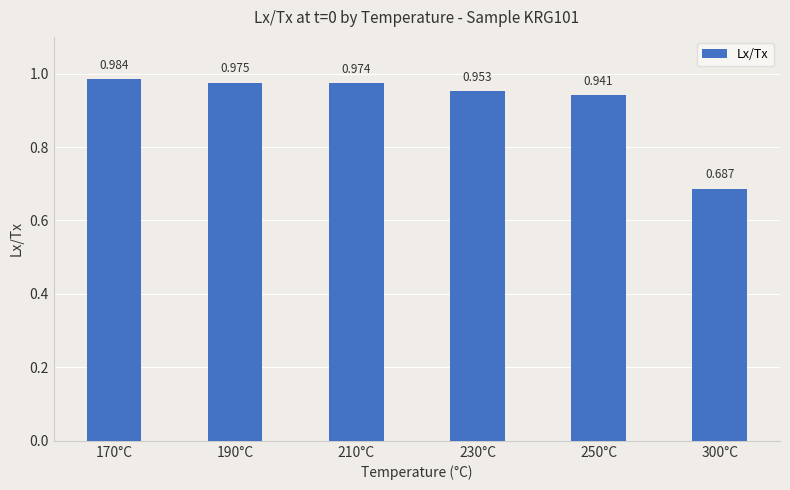

Which label corresponds to the largest value in the chart?

170°C